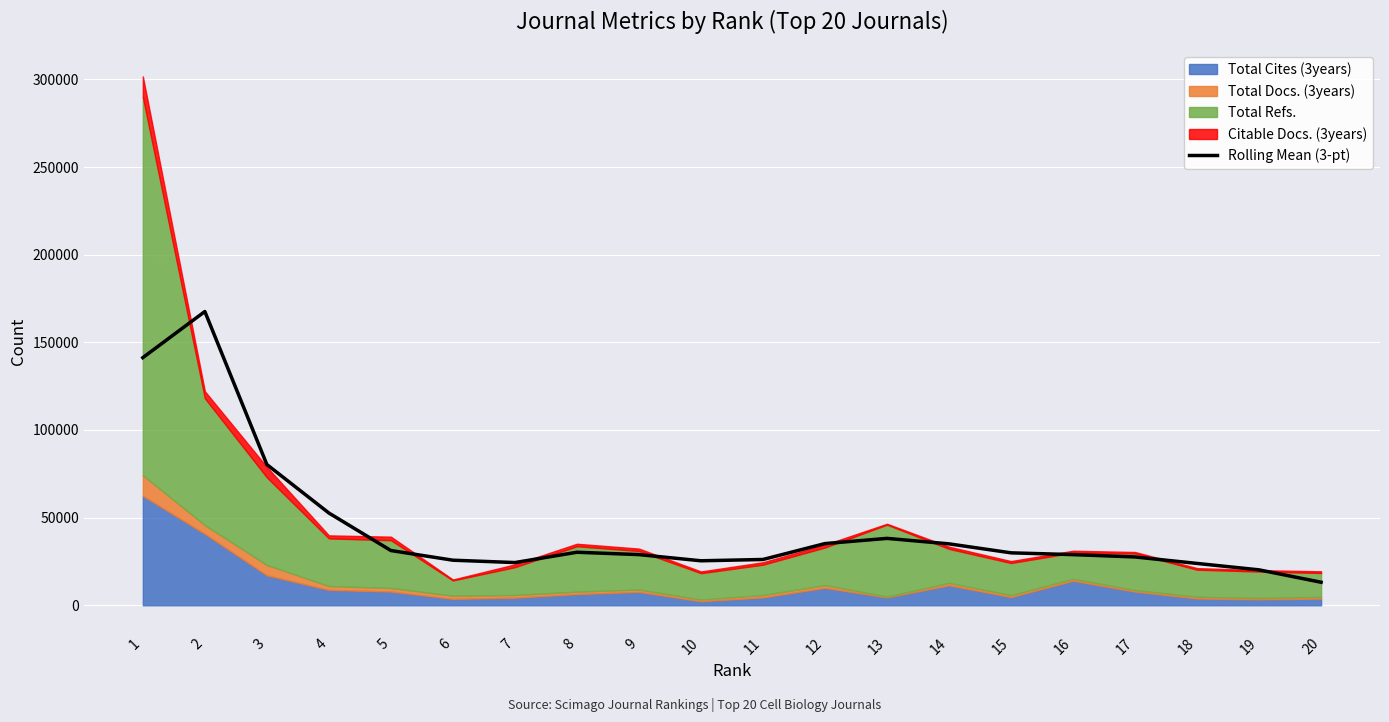

Reading left to right, what are all the values shown in this chart?

1=141275.3	2=167580.0	3=80297.0	4=52642.3	5=31233.7	6=25715.0	7=24369.0	8=30250.7	9=28906.3	10=25385.0	11=26127.7	12=35198.0	13=38161.3	14=35042.0	15=29914.0	16=28901.7	17=27569.0	18=23876.0	19=20206.3	20=13138.0